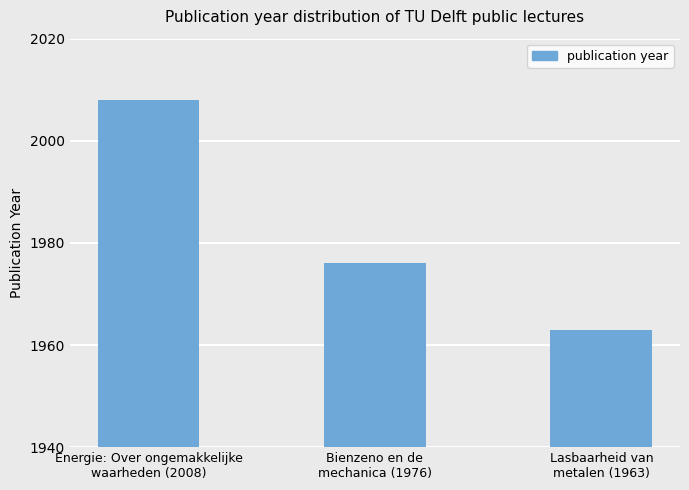

Which category has the lowest value across all series?

Lasbaarheid van
metalen (1963)